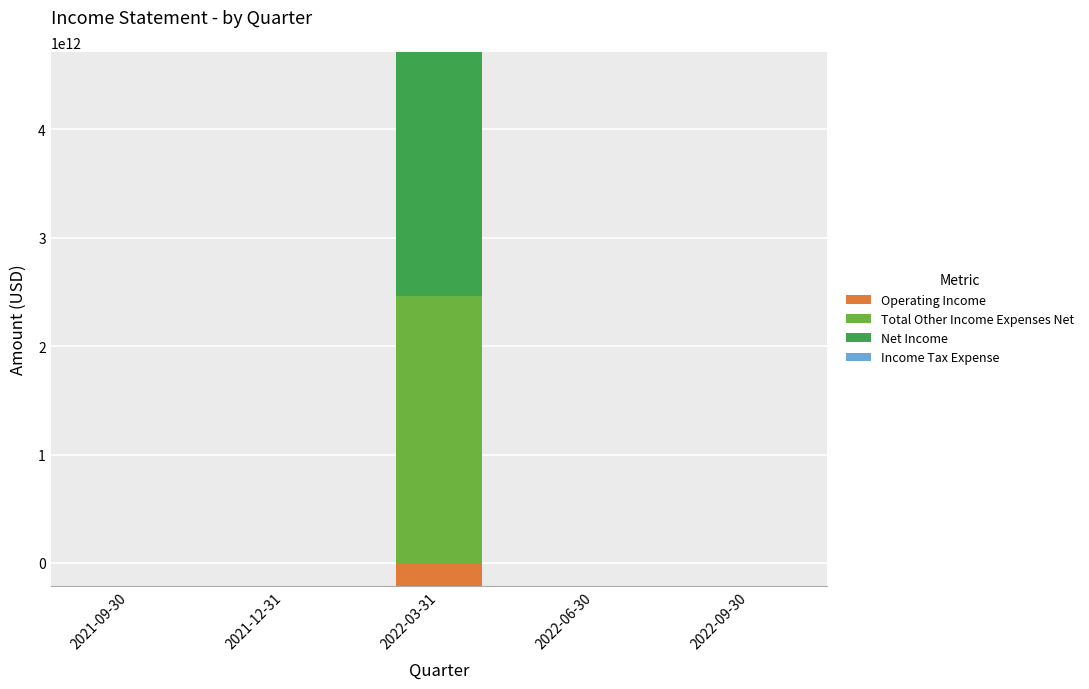

At which label does Net Income first exceed 1569634?

2021-09-30